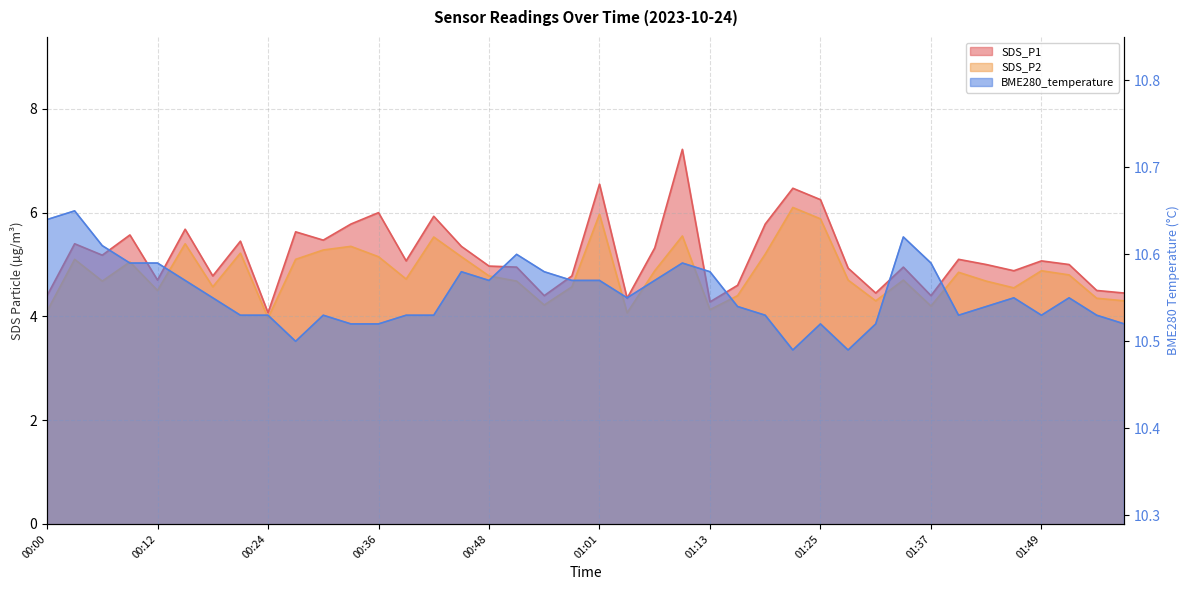

Does the chart display data point markers on the line(s)?

No